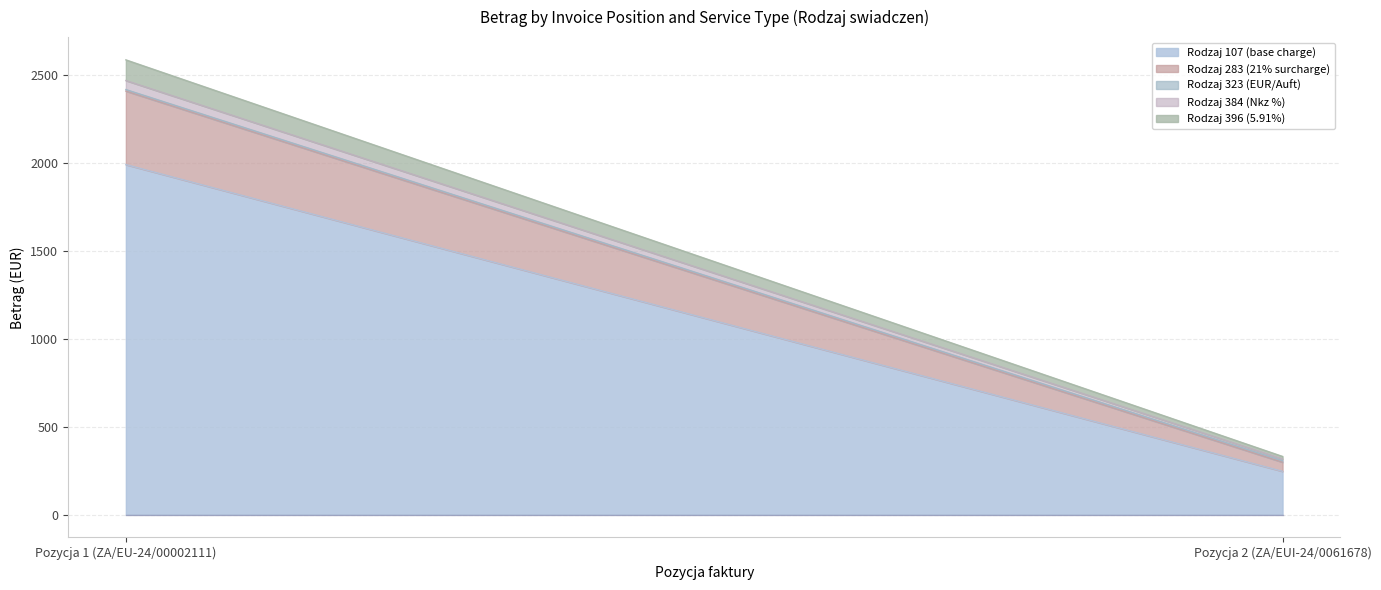

How many data points in Betrag_384 are less than 51?

1